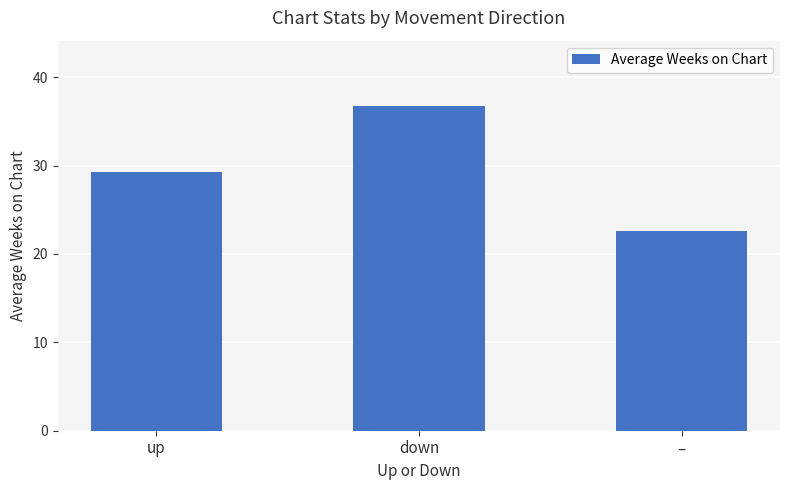

How many data points are less than 29?

1